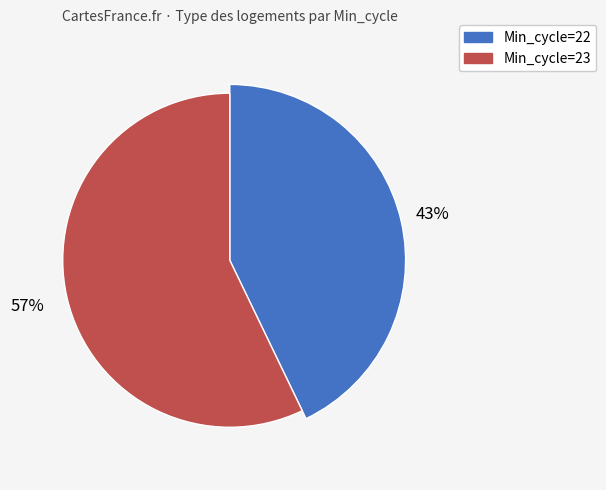

Which slice is the smallest?

Min_cycle=22